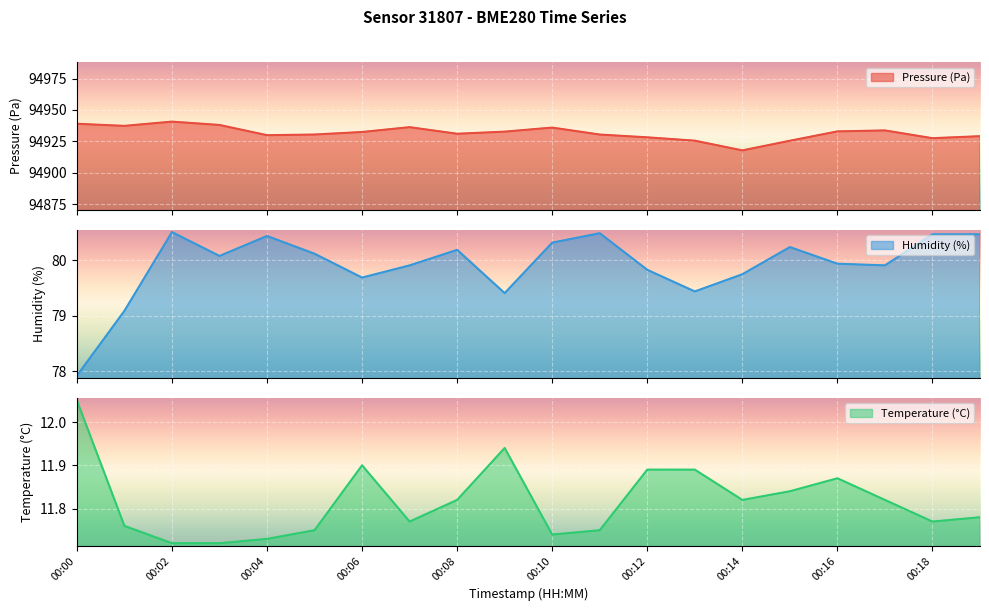

What are all the series names shown in the legend?

pressure, humidity, temperature